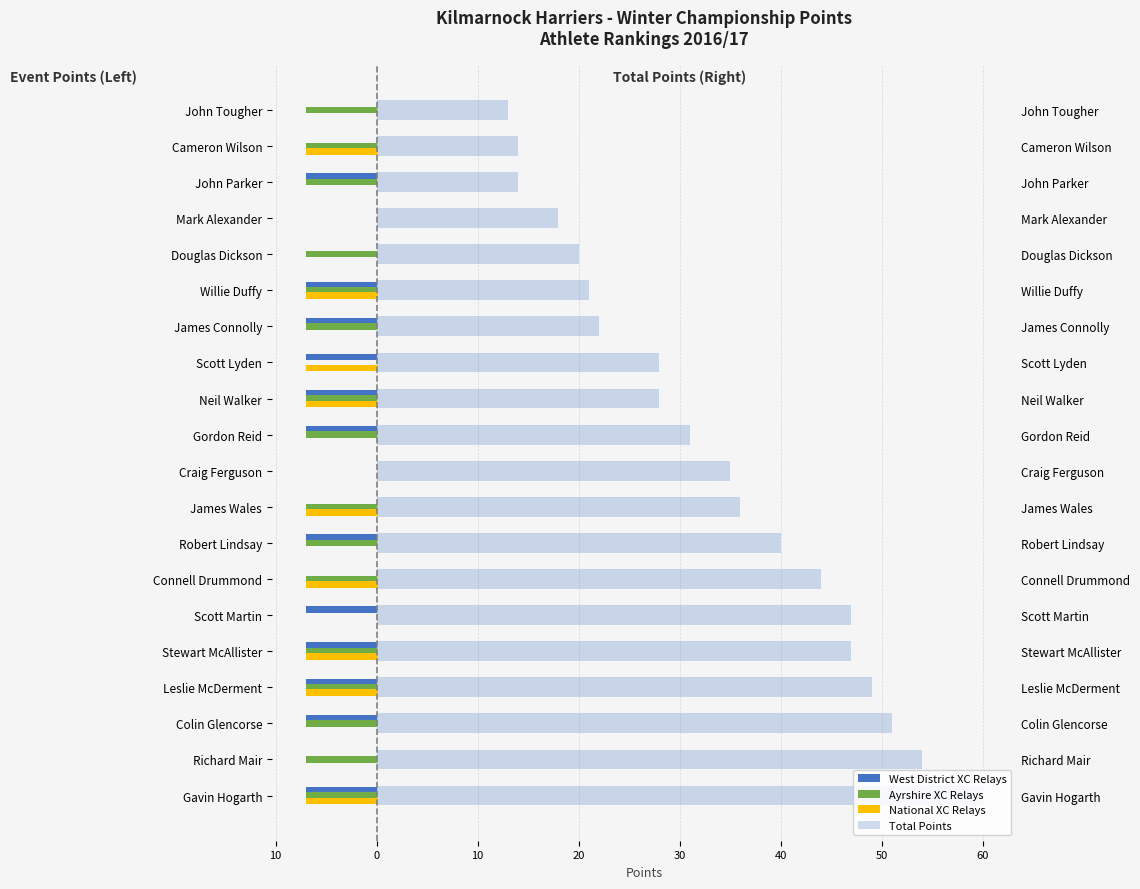

Is the value of Total Points at John Tougher greater than the value of Ayrshire XC Relays at Stewart McAllister?

Yes